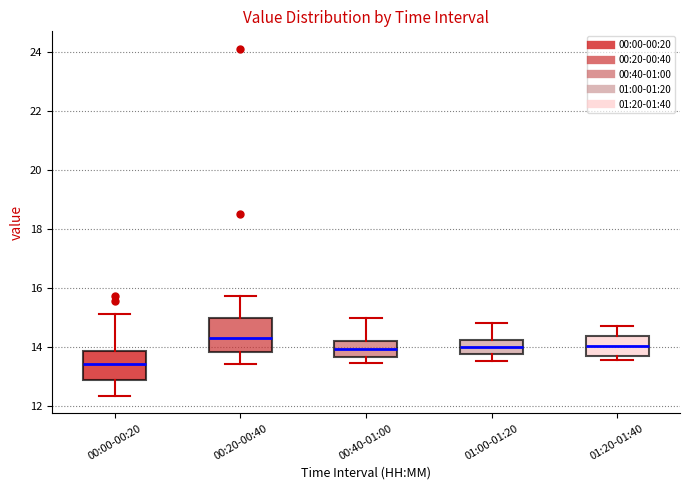

Reading left to right, transcribe this box plot: for each box, give where its median line is, the range the box spans, and where its two whiskers end, as read against the y-axis. The values are not printed on the chart, so give them approximately, as read against the axis.

00:00-00:20: median 13.4, box 12.8 to 13.8, whiskers 12.4 to 15.2
00:20-00:40: median 14.4, box 13.8 to 15.0, whiskers 13.4 to 15.8
00:40-01:00: median 14.0, box 13.6 to 14.2, whiskers 13.4 to 15.0
01:00-01:20: median 14.0, box 13.8 to 14.2, whiskers 13.6 to 14.8
01:20-01:40: median 14.0, box 13.8 to 14.4, whiskers 13.6 to 14.8